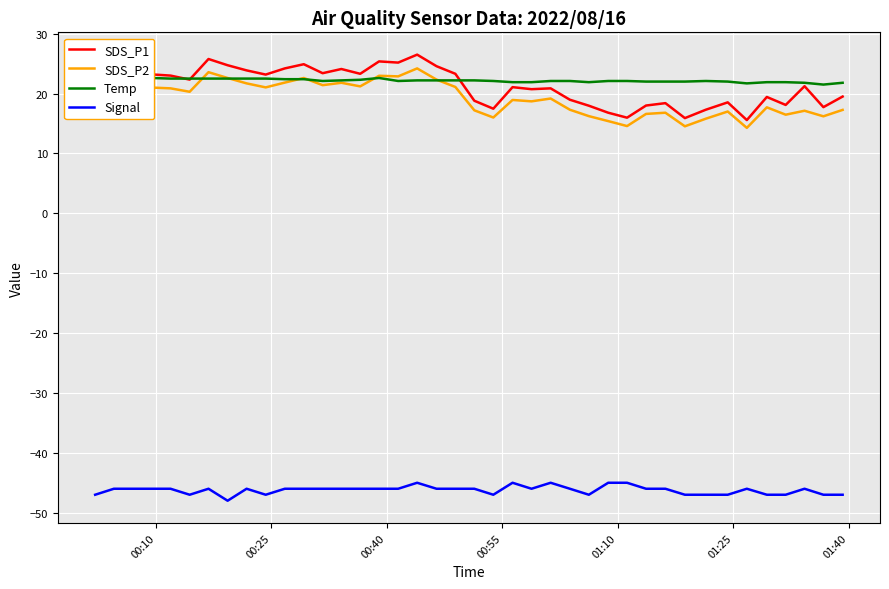

True or false: Signal and SDS_P2 cross at least once.

False